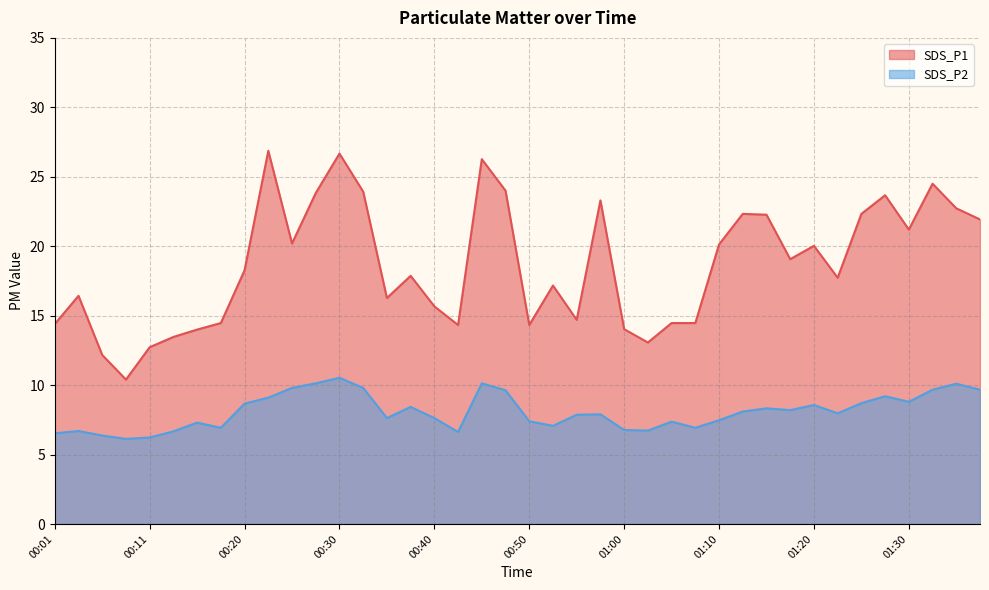

How many values in the SDS_P1 series exceed 18?

20